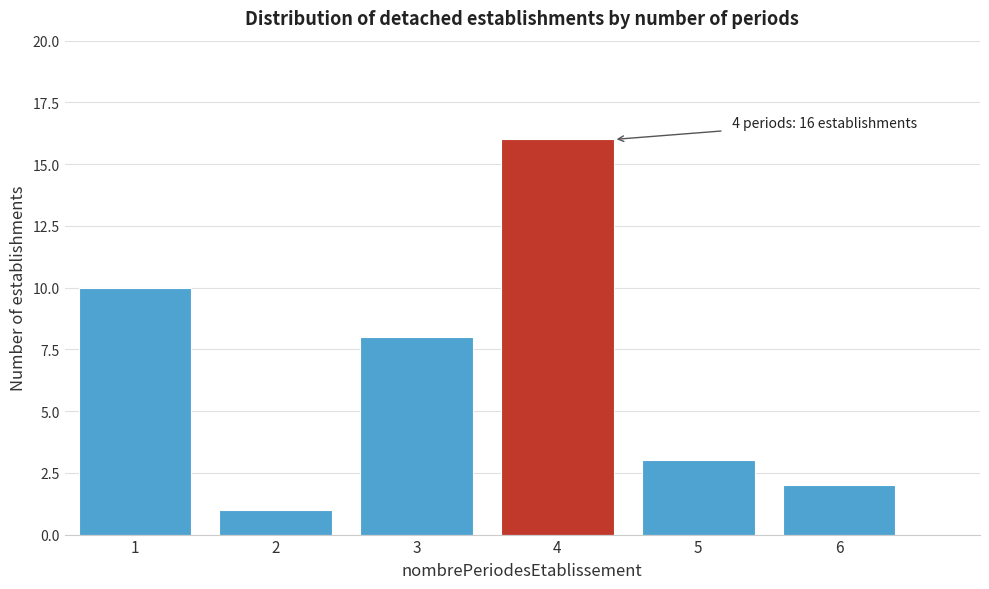

Reading left to right, transcribe all the data shown in this chart.

1=10	2=1	3=8	4=16	5=3	6=2